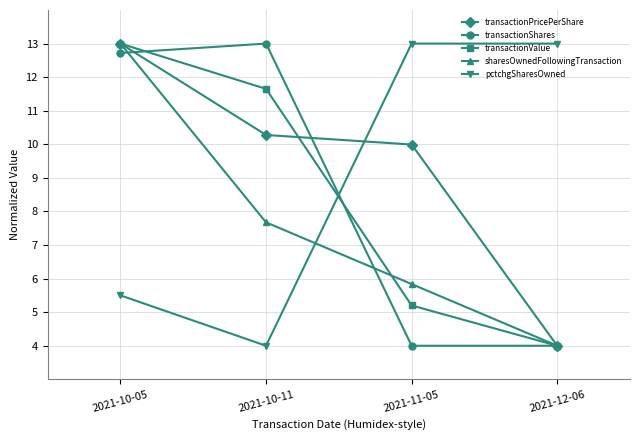

At 2021-11-05, list the series in order from smallest to largest.

transactionShares, transactionValue, sharesOwnedFollowingTransaction, transactionPricePerShare, pctchgSharesOwned